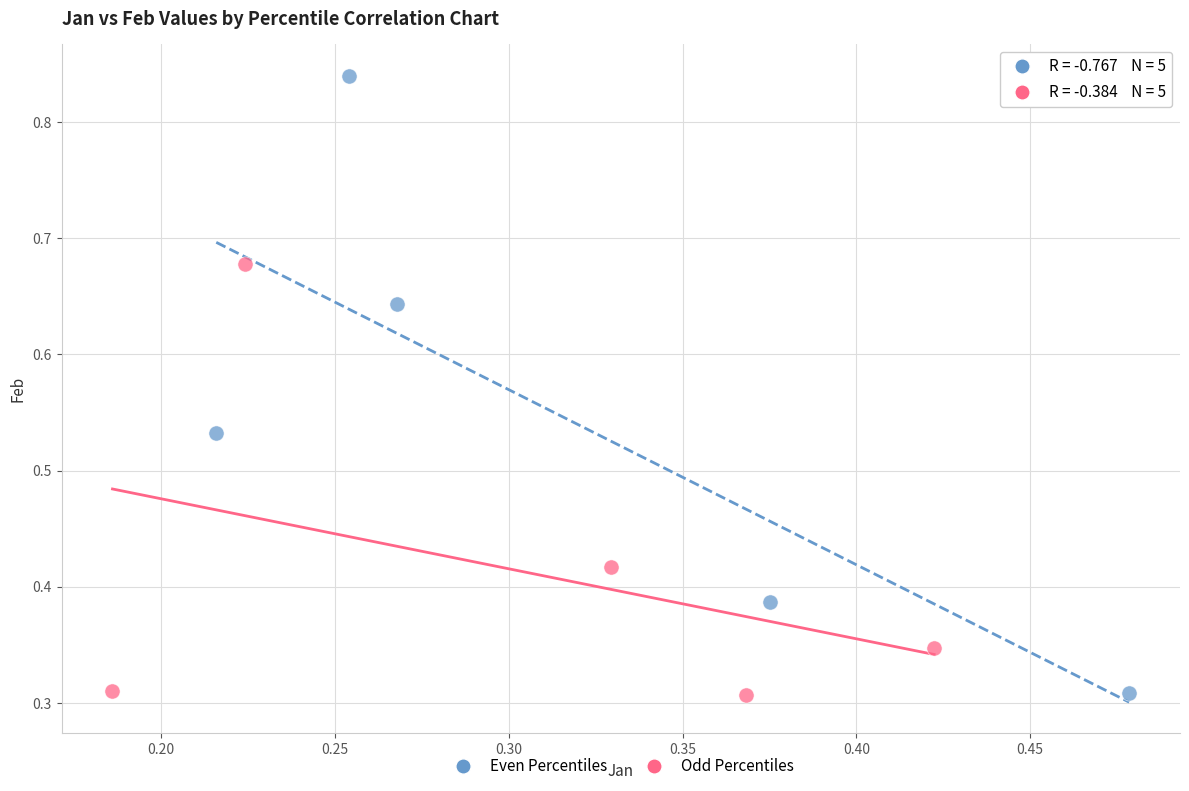

Which series reaches the maximum Y coordinate?

Even Percentiles